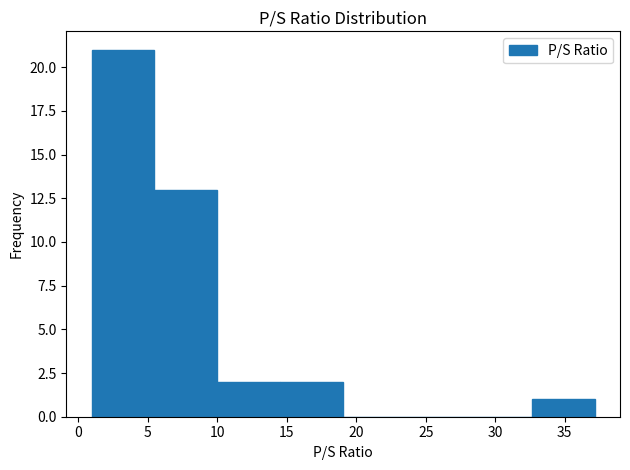

Over which range of the x-axis is the bar tallest?

1.0 to 5.5